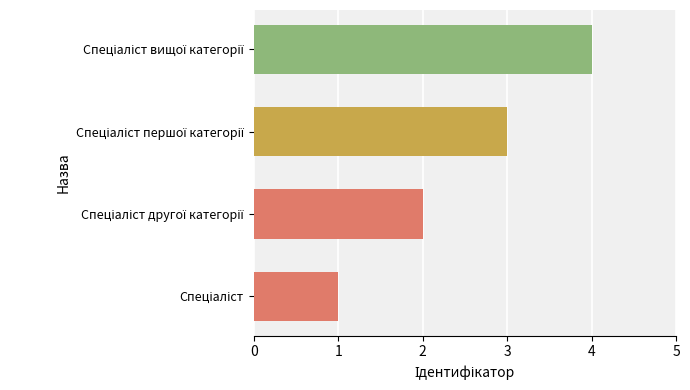

Does the chart contain stacked bars?

No